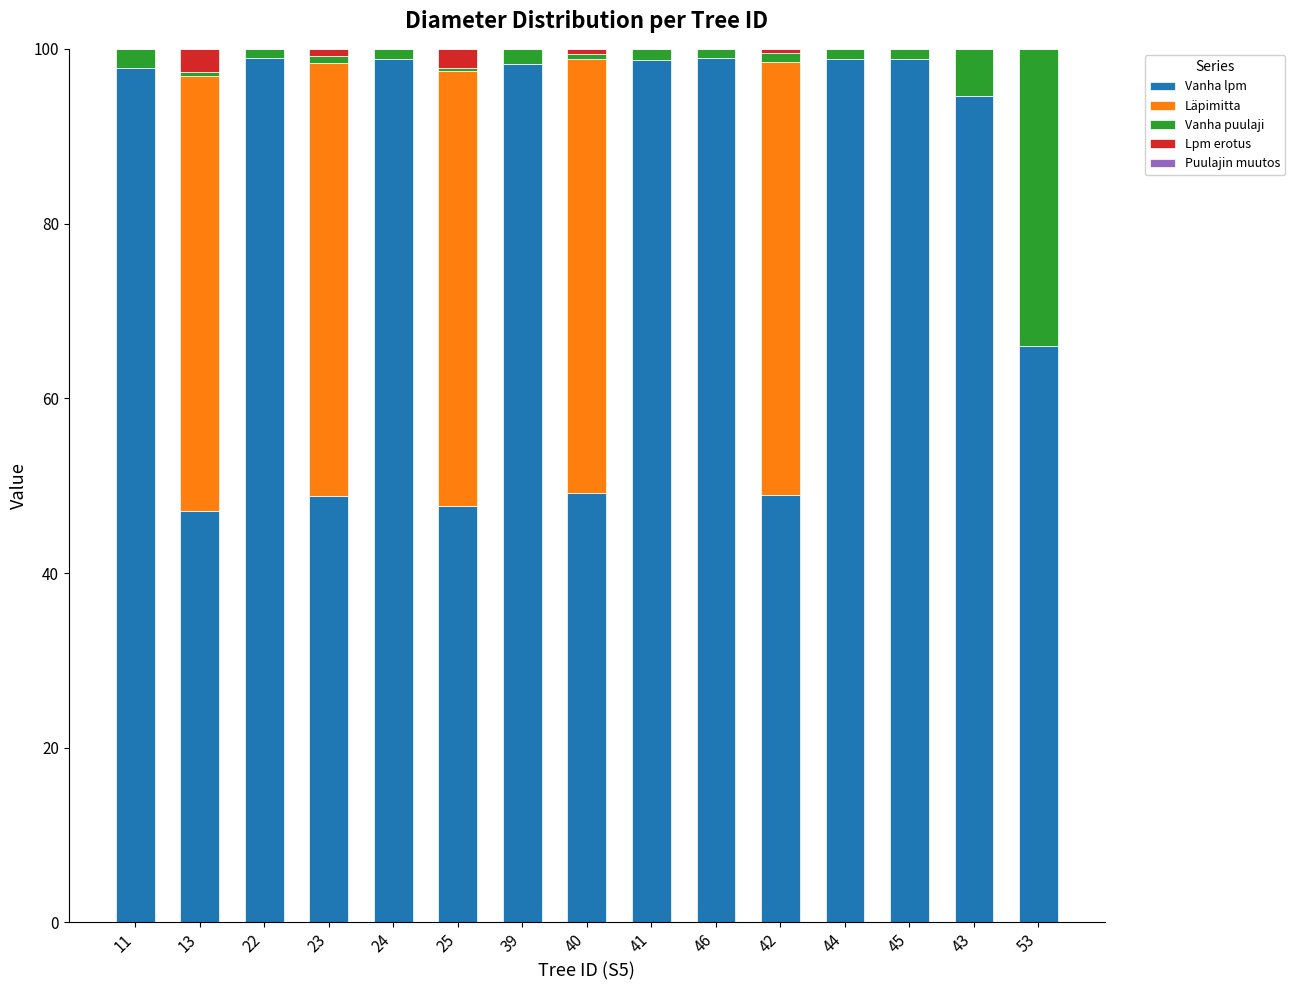

True or false: Vanha lpm has a value of 97.8 at 11.

True